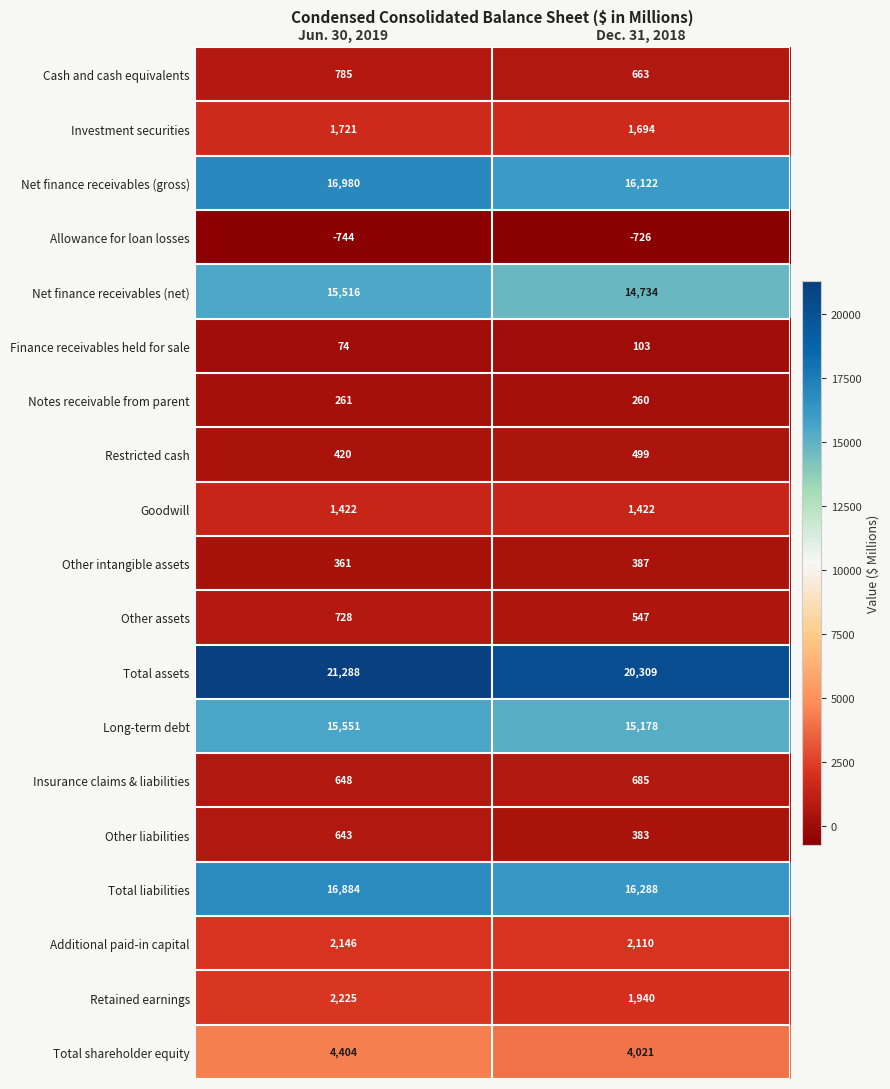

Where is Other assets nearest to the value 637?

Dec. 31, 2018